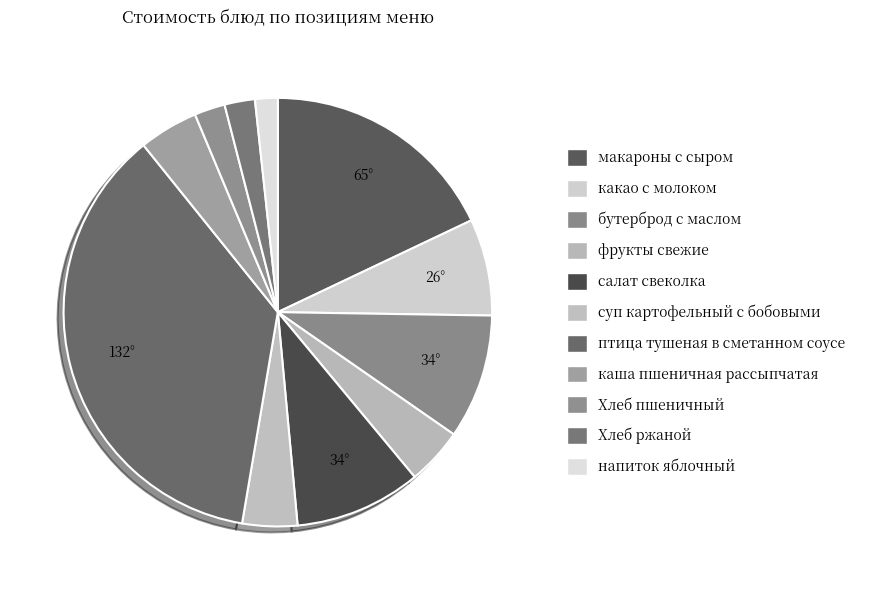

How many slices are in this pie chart?

11